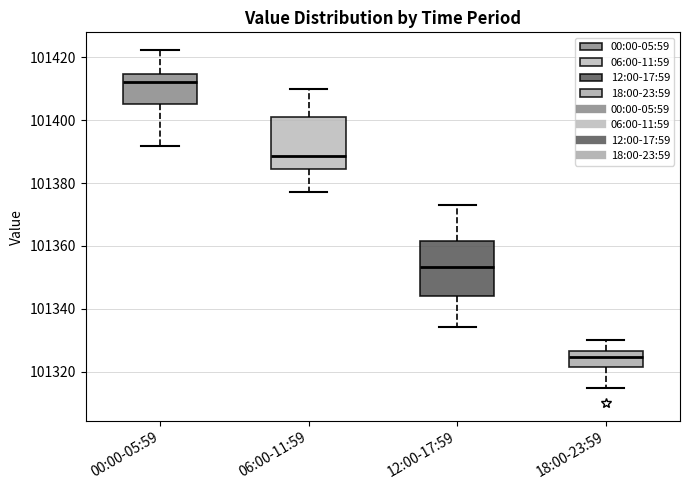

Reading left to right, read every box against the y-axis: the position of its median line, the range the box covers, and the ends of its whiskers. The values are not printed on the chart, so give them approximately, as read against the axis.

00:00-05:59: median 101412, box 101406 to 101414, whiskers 101392 to 101422
06:00-11:59: median 101388, box 101384 to 101402, whiskers 101378 to 101410
12:00-17:59: median 101354, box 101344 to 101362, whiskers 101334 to 101374
18:00-23:59: median 101324, box 101322 to 101326, whiskers 101316 to 101330